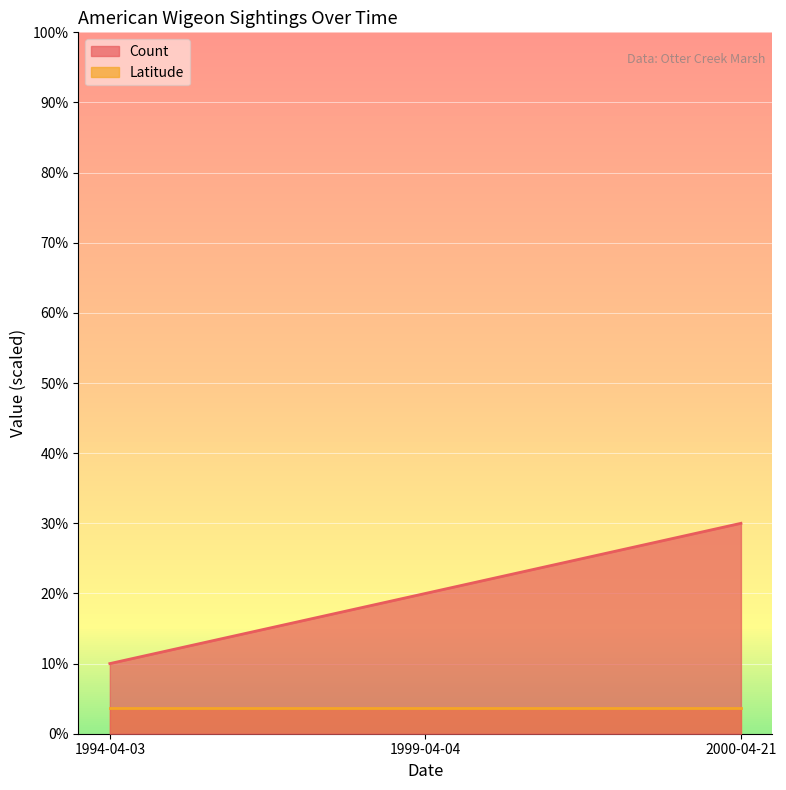

Which label corresponds to the smallest value in the chart?

1994-04-03